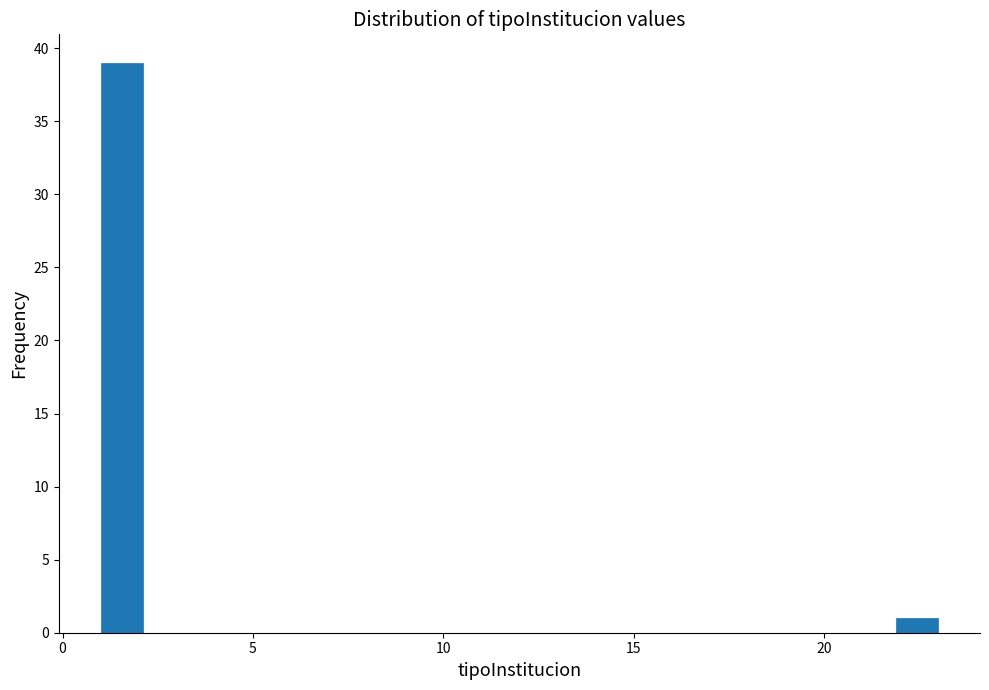

Around what value on the x-axis is the tallest bar? Give the approximate position of its centre, as read against the axis.

1.5